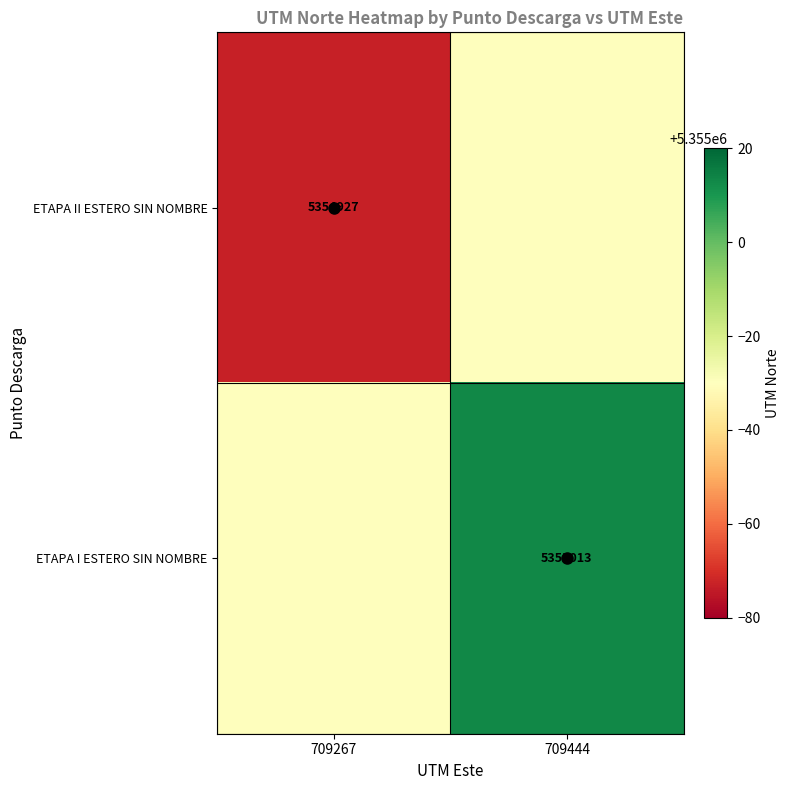

Is it true that ETAPA I ESTERO SIN NOMBRE equals 1335595 at 709444?

False